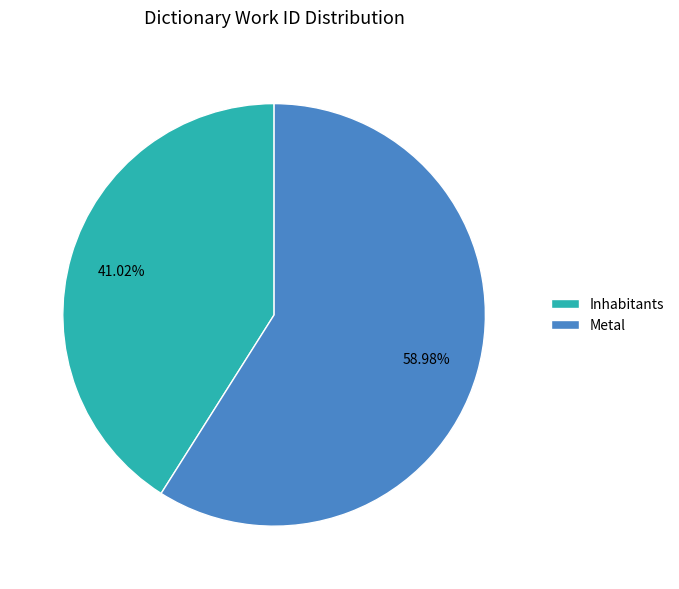

What is the largest slice in the pie chart?

Metal